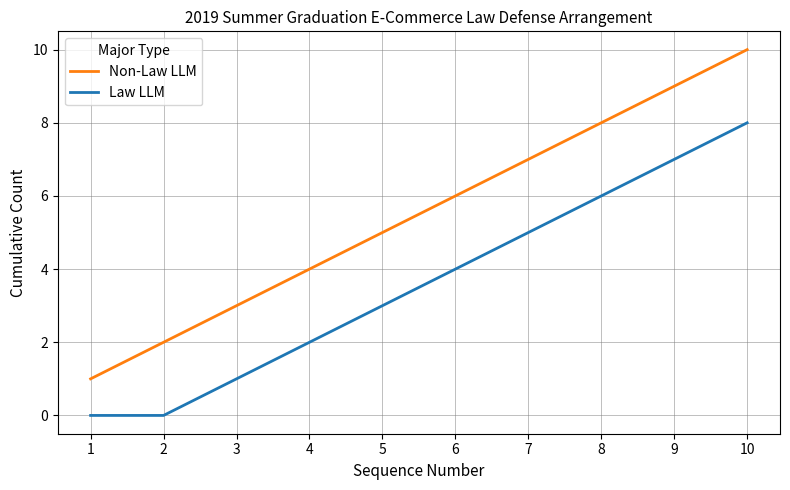

What is the difference between the maximum and minimum values in the Law LLM series?

8